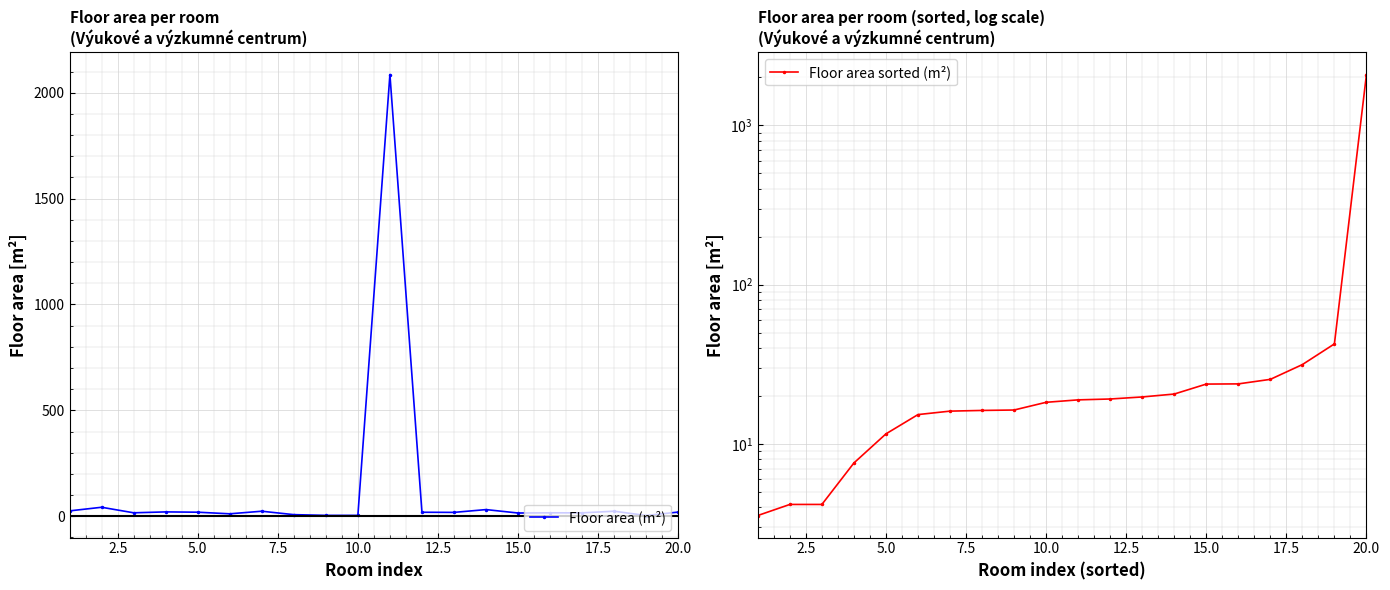

True or false: Floor area (m²) has more than 1 points higher than both neighbors.

True